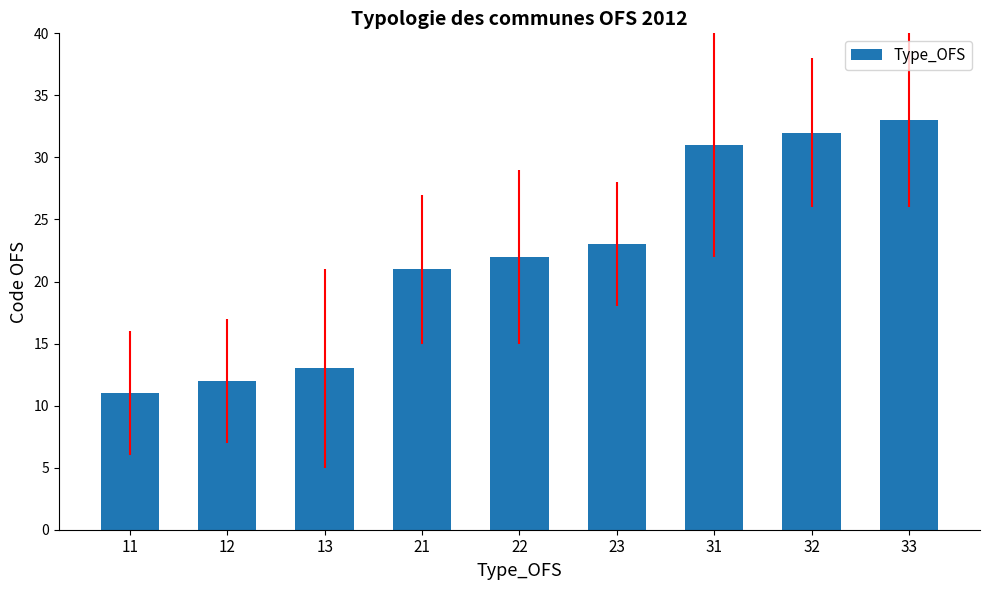

Reading left to right, transcribe all the data shown in this chart.

11=11	12=12	13=13	21=21	22=22	23=23	31=31	32=32	33=33